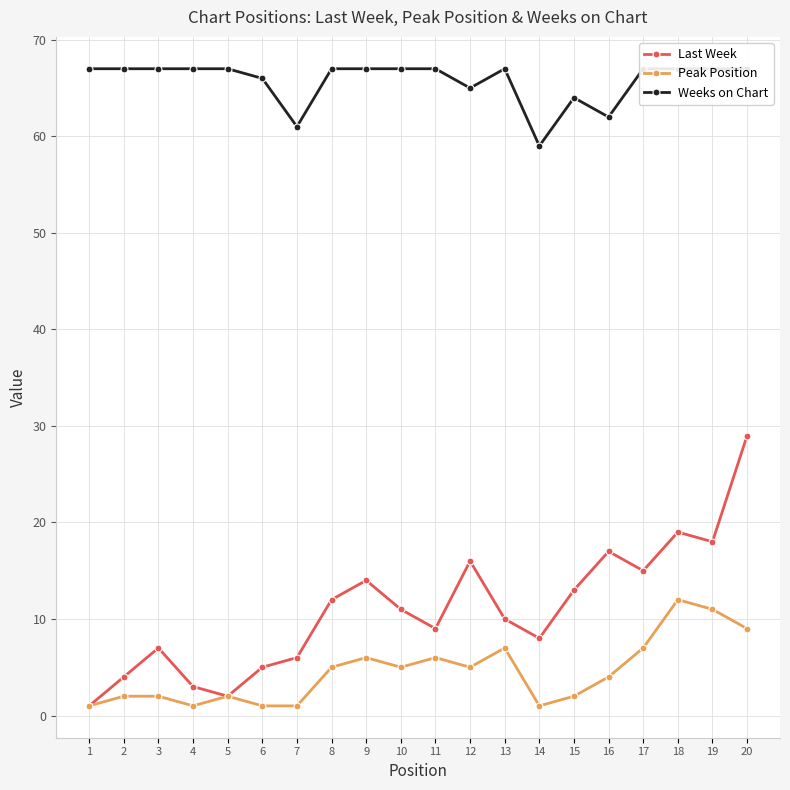

At which category is the sum across all series the highest?

20